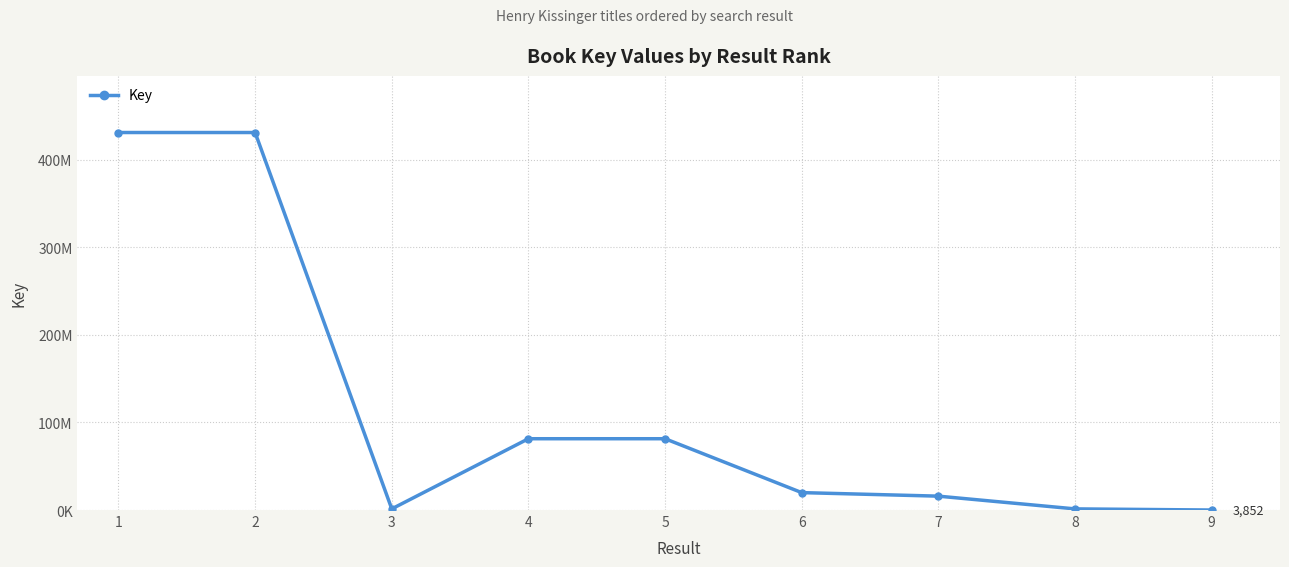

What is the sum of all values?

1062825015